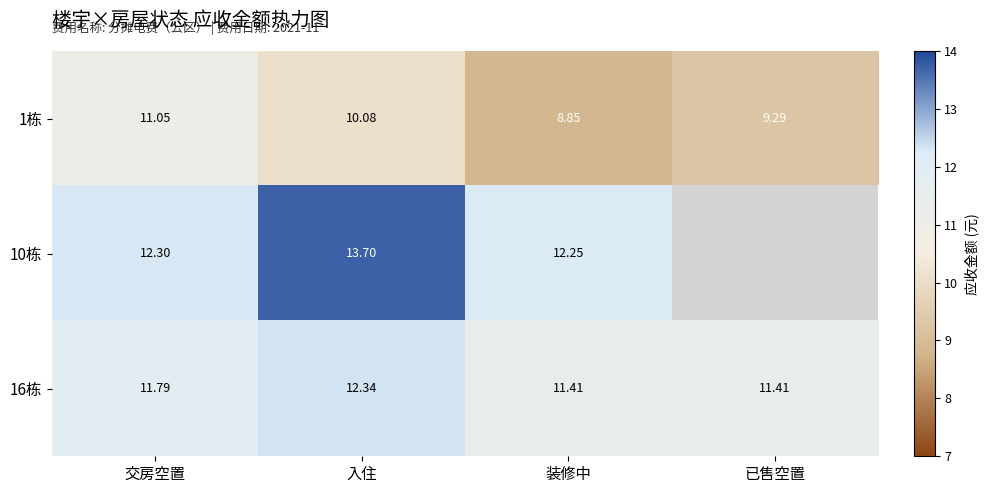

What is the total value across all series at 交房空置?

35.1